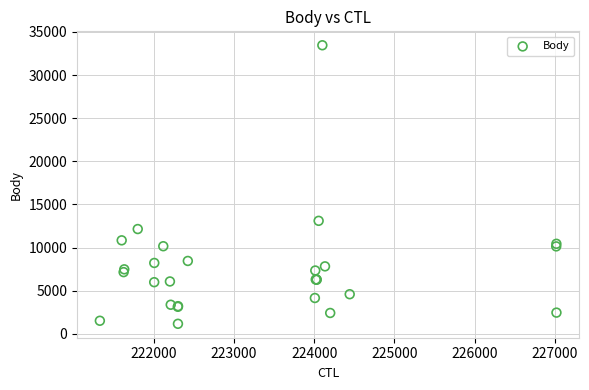

What Y value in the scatter plot is closest to 17302?

13094